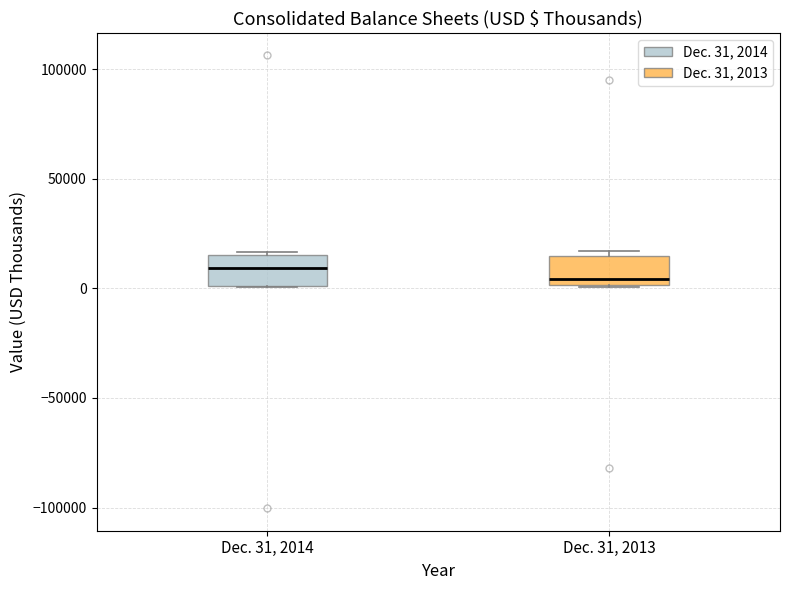

Reading left to right, read every box against the y-axis: the position of its median line, the range the box covers, and the ends of its whiskers. The values are not printed on the chart, so give them approximately, as read against the axis.

Dec. 31, 2014: median 10000, box 0 to 15000, whiskers 0 to 15000 (just above the box's upper edge)
Dec. 31, 2013: median 5000, box 0 to 15000, whiskers 0 to 15000 (just above the box's upper edge)